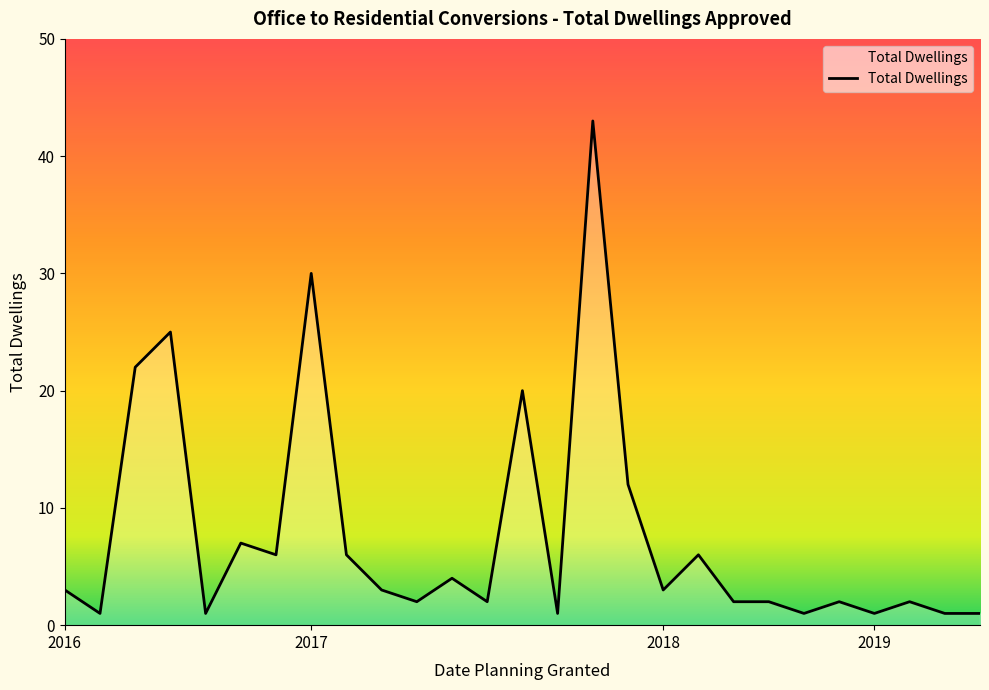

What is the maximum value shown in the chart?

43